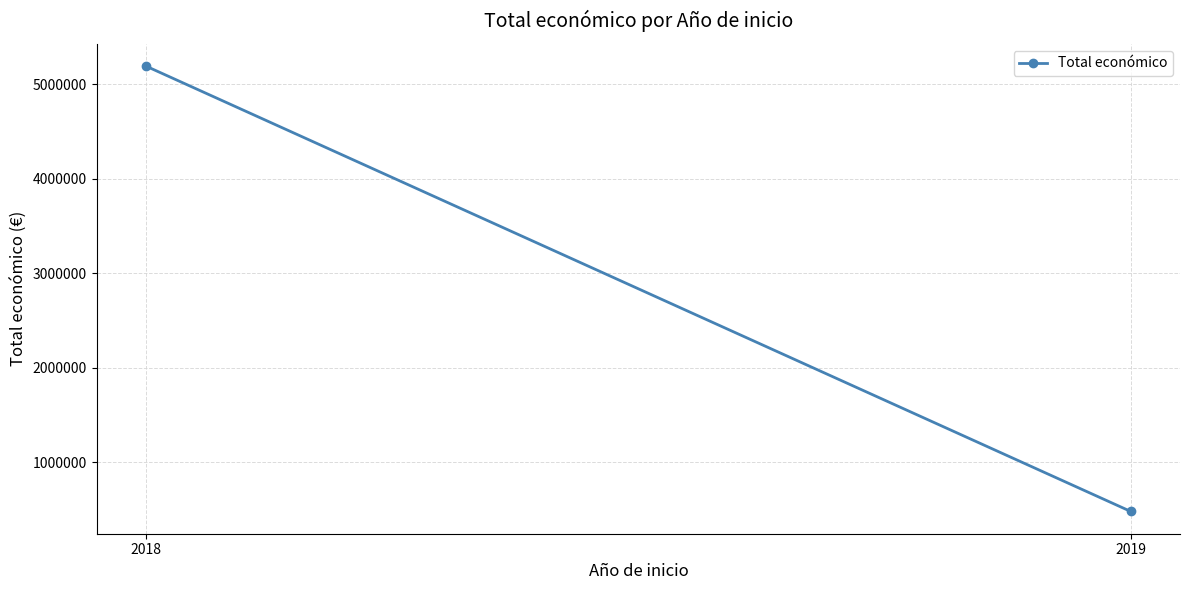

What is the value of the 2nd point from the left?

480156.0